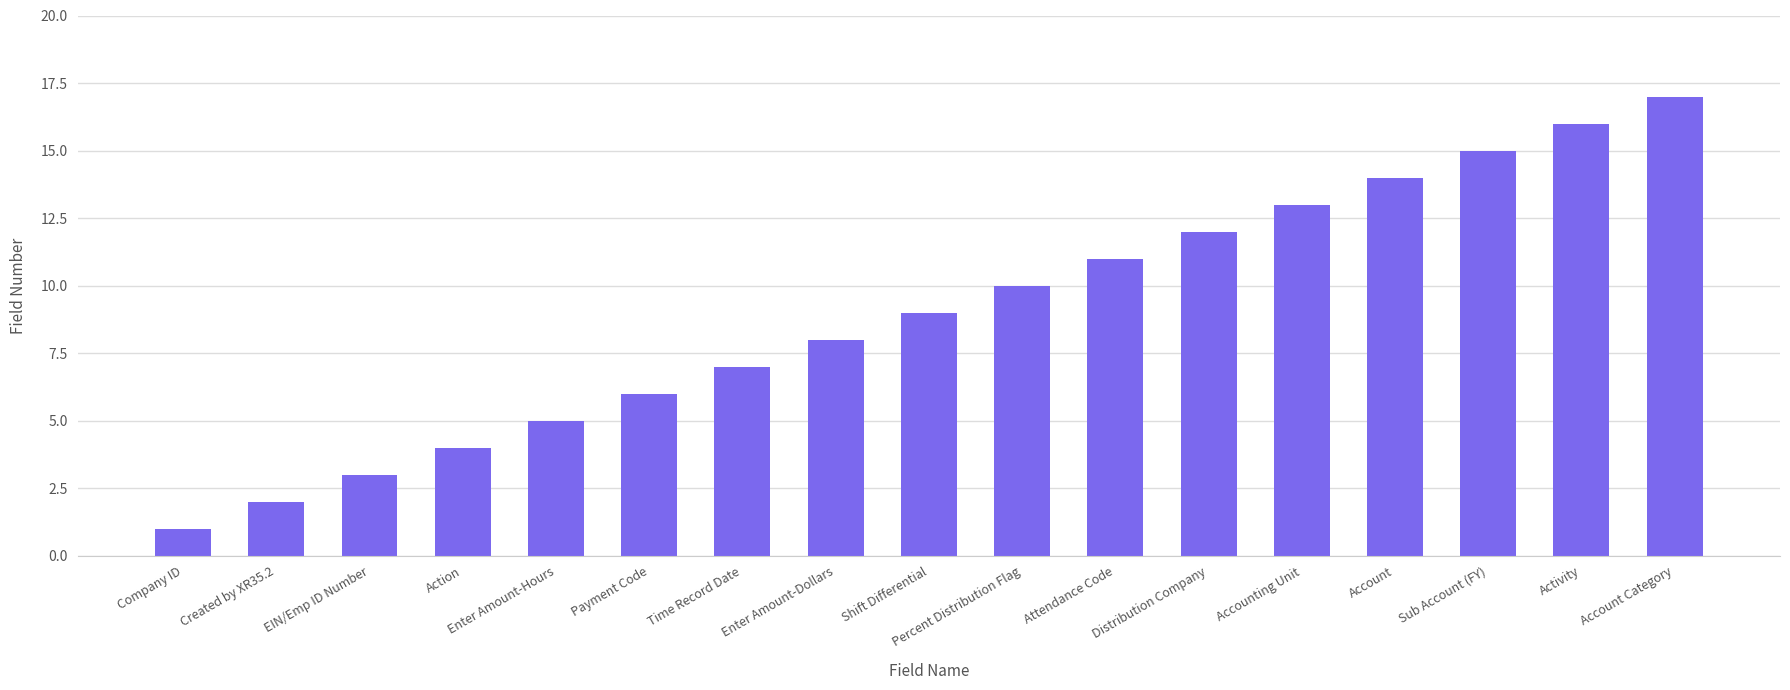

At which label is the value closest to 9?

Shift Differential